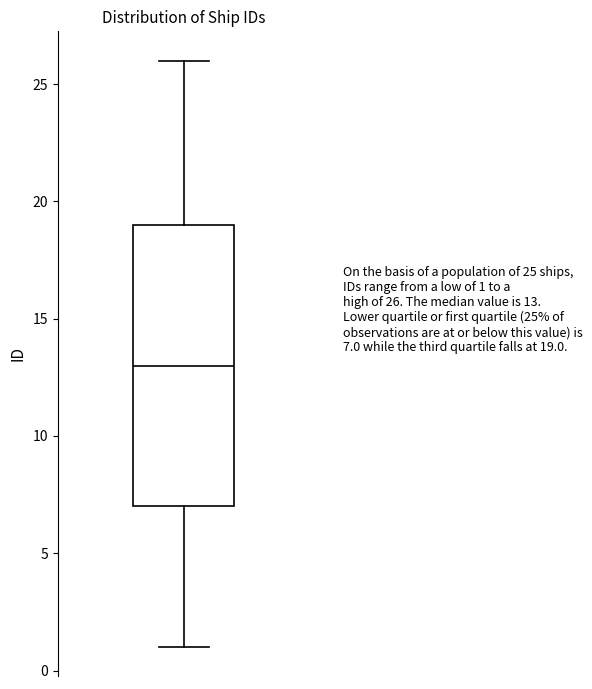

Read this box plot against the y-axis: the position of the median line, the range covered by the box, and the ends of both whiskers. The values are not printed on the chart, so give them approximately, as read against the axis.

median 13, box 7 to 19, whiskers 1 to 26